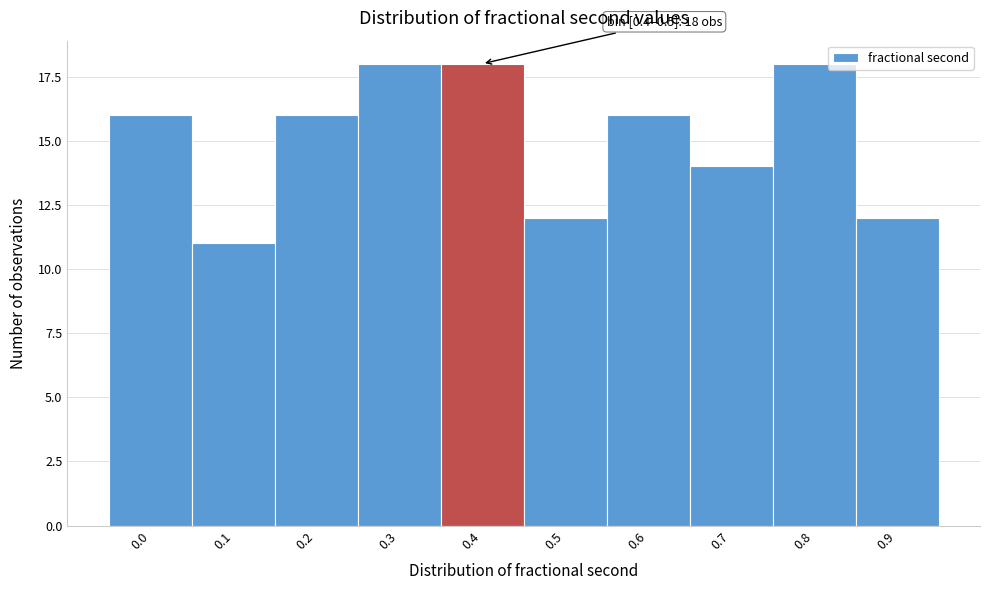

Reading right to left, transcribe all the data shown in this chart.

0.9=12	0.8=18	0.7=14	0.6=16	0.5=12	0.4=18	0.3=18	0.2=16	0.1=11	0.0=16